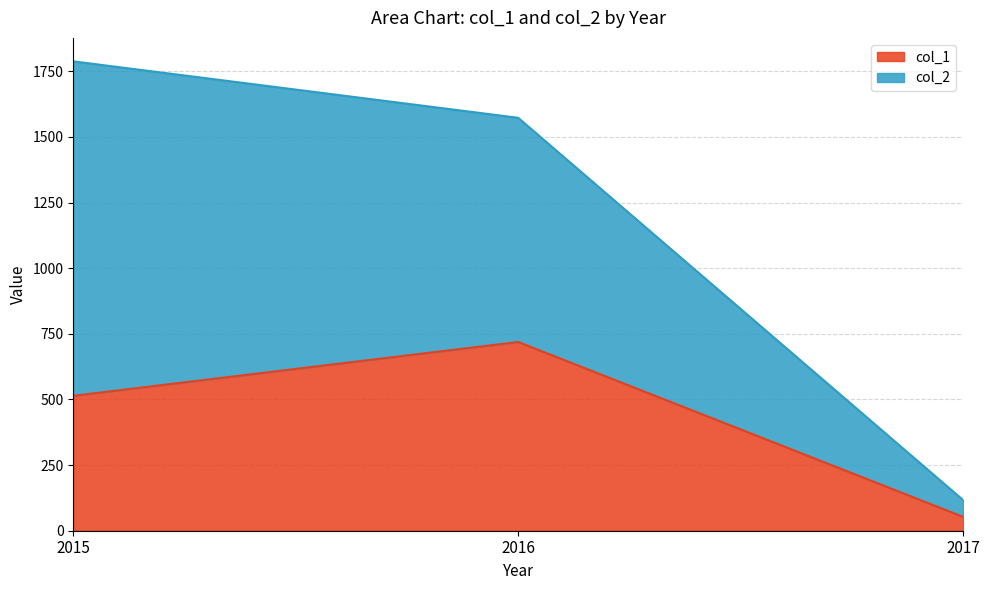

Reading right to left, list the values for the col_1 series.

53	719	514